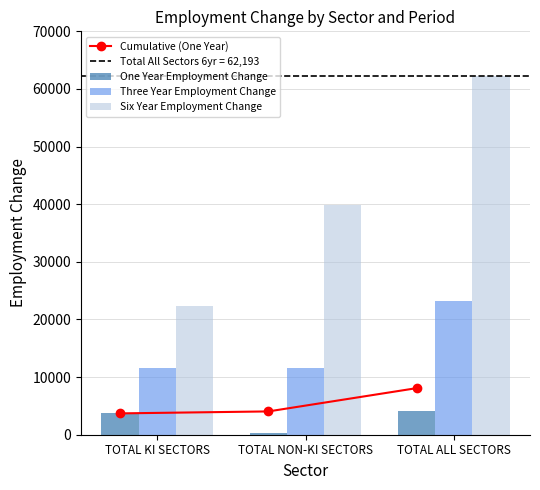

At how many categories does at least one series exceed 12410?

3